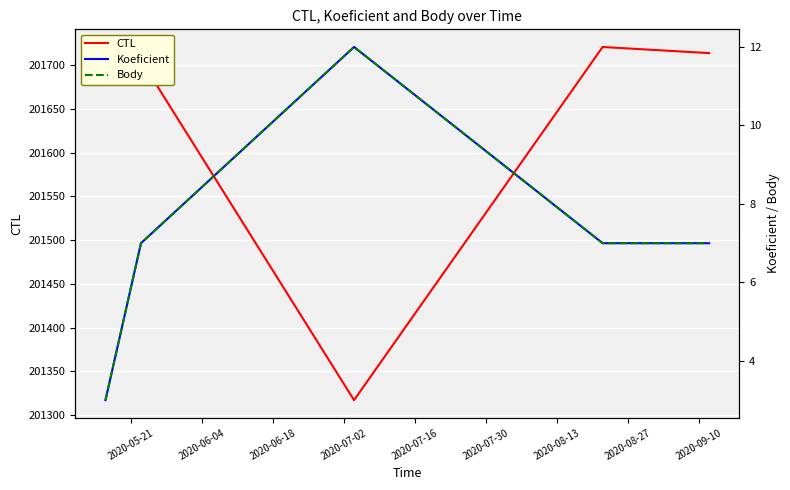

What is the maximum value for CTL?

201721